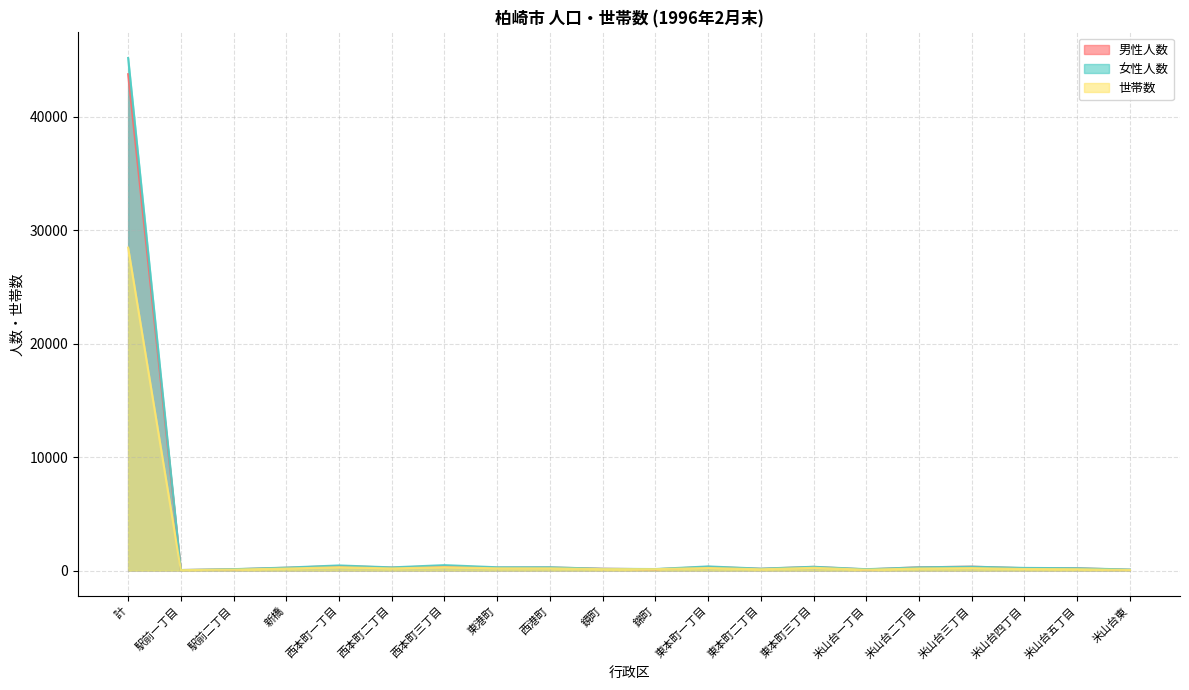

What is the difference between the maximum and minimum values in the 女性人数 series?

45145